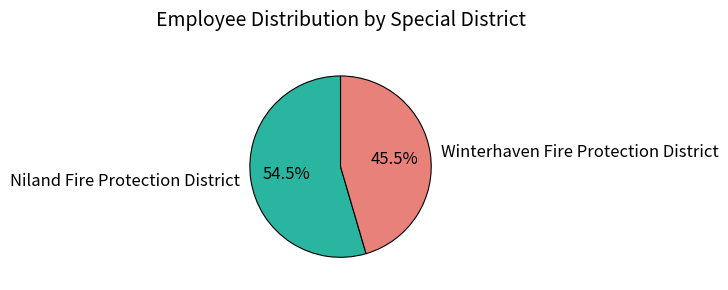

What percentage is NOT represented by Niland Fire Protection District?

45.5%